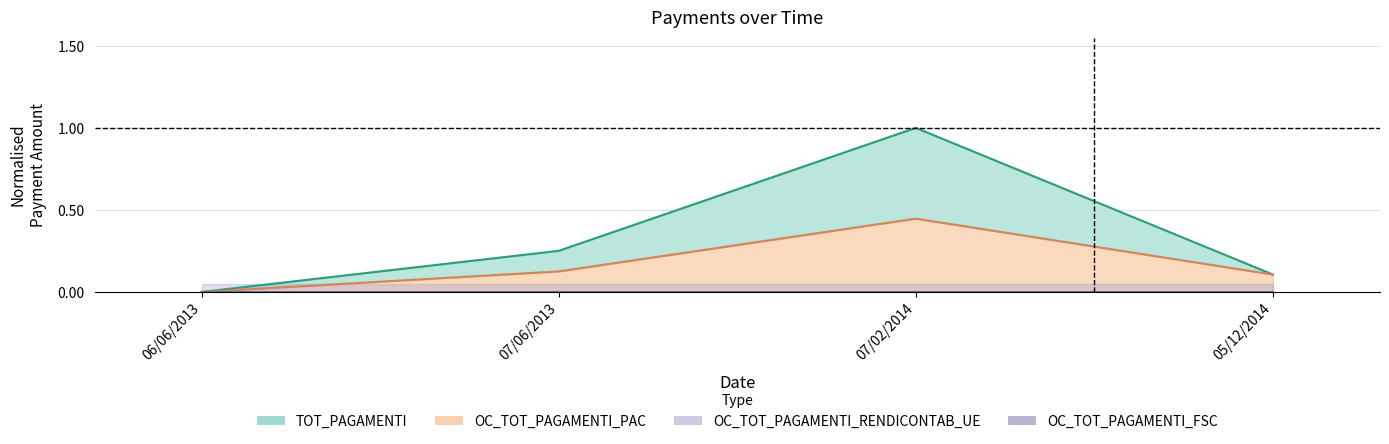

What is the label of the 3rd point from the left?

07/02/2014